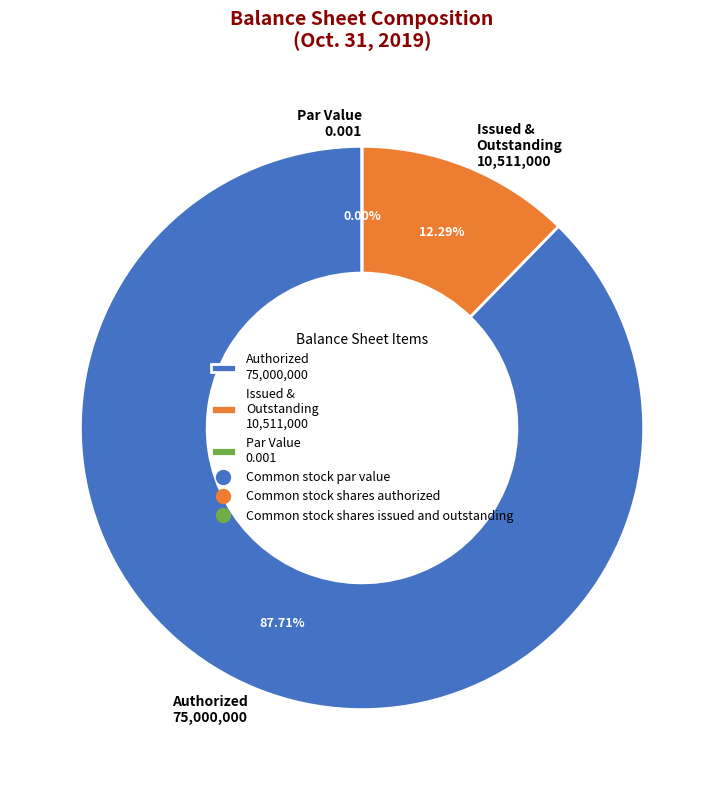

Combined, do Common stock shares authorized and Common stock shares issued and outstanding account for over 50%?

Yes